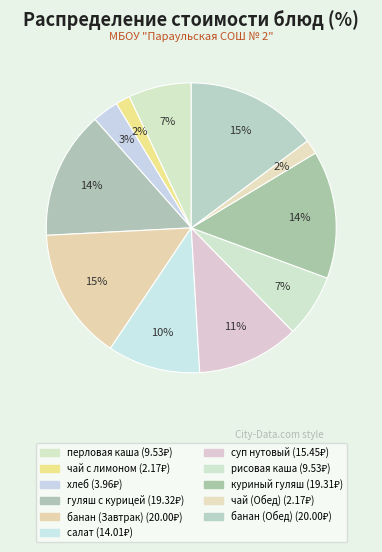

How many slices are in this pie chart?

11